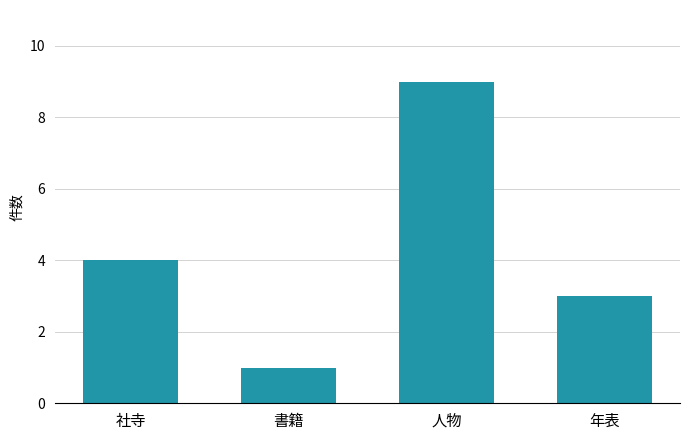

Reading left to right, list all the values displayed in this chart.

4	1	9	3